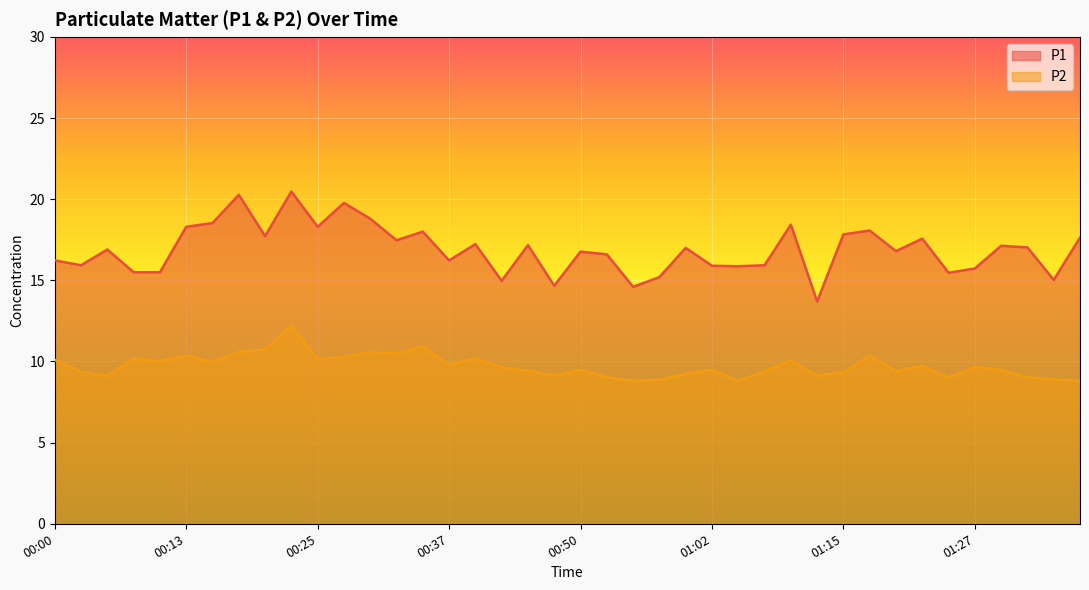

True or false: P1 has more than 1 points higher than both neighbors.

True